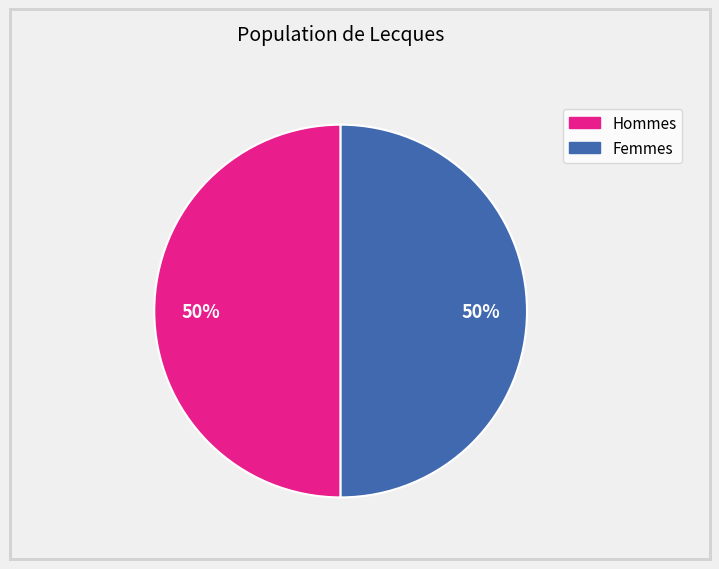

How many slices are in this pie chart?

2